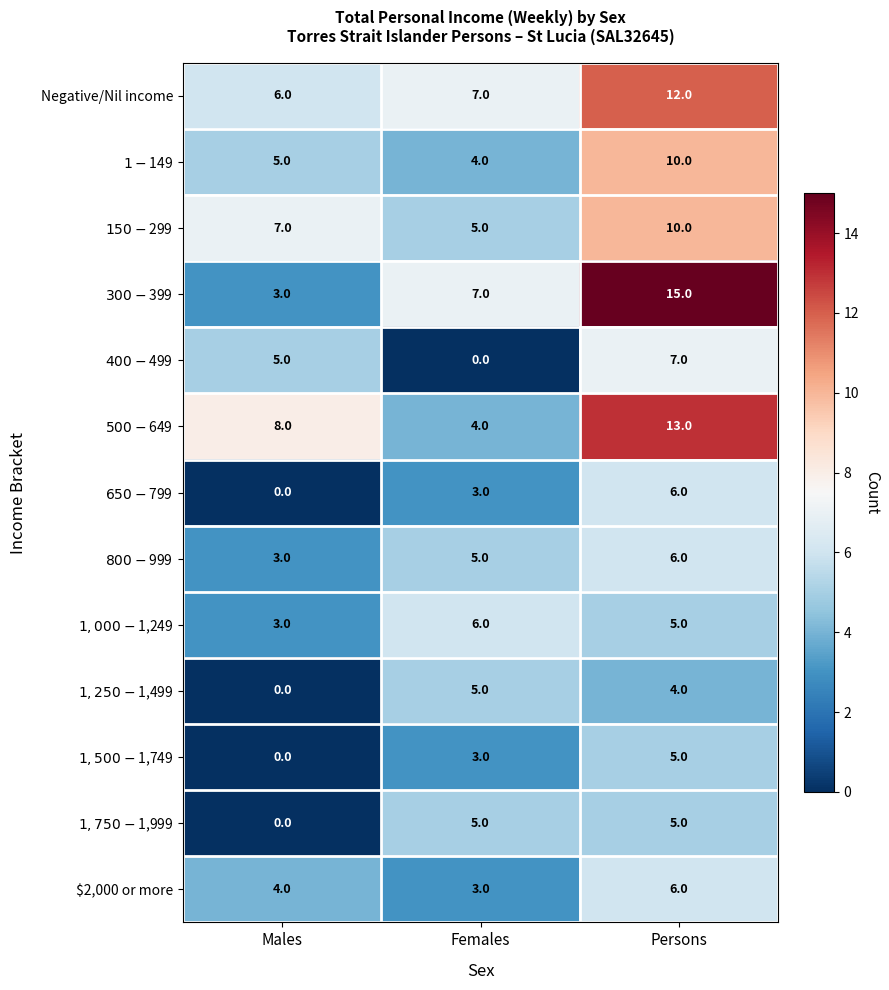

How many values in the $2,000 or more series are below 4?

1